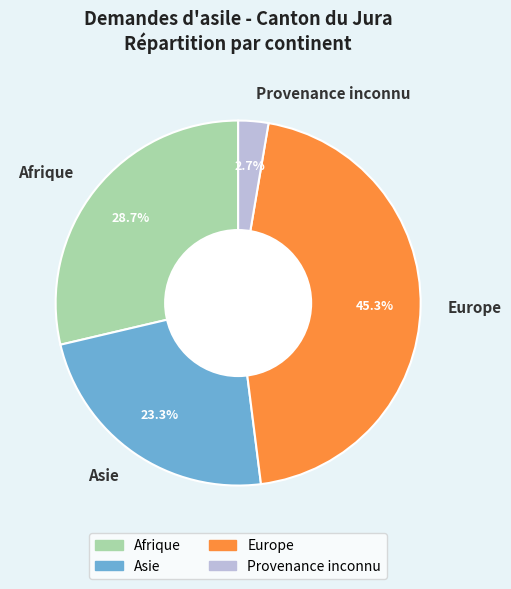

Is it true that Afrique is 15% of the pie?

False